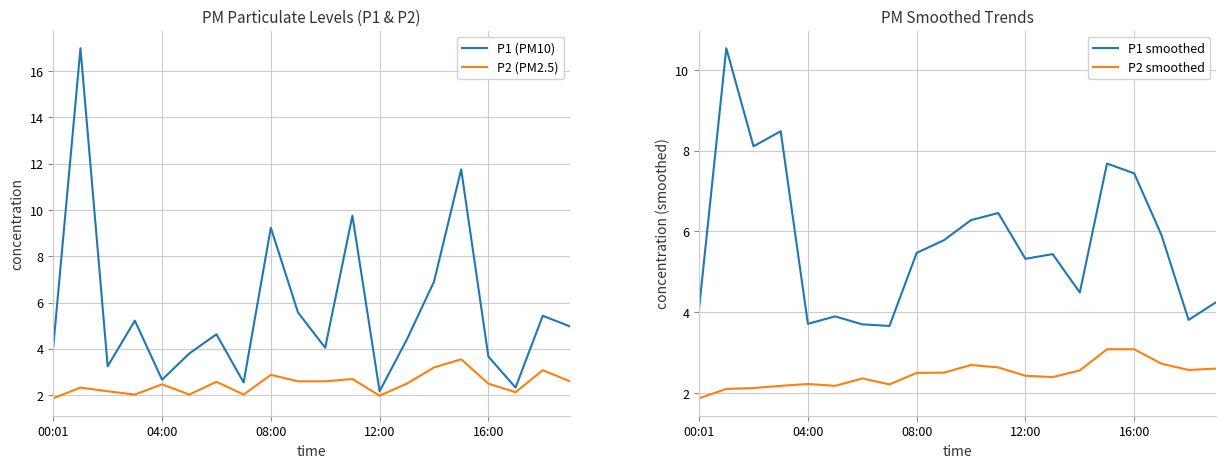

Is it true that P1 smoothed equals 5.8 at 9?

True